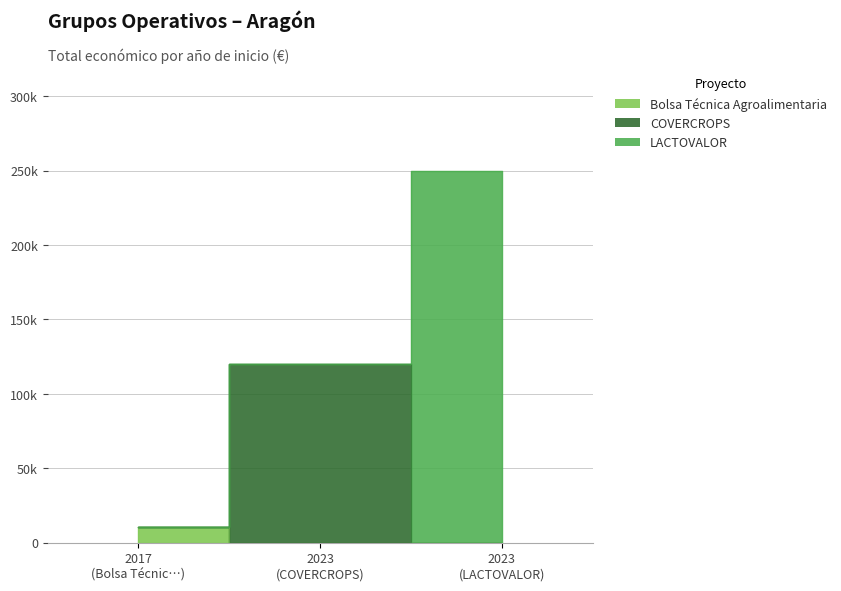

Where is the data nearest to the value 130240?

2023